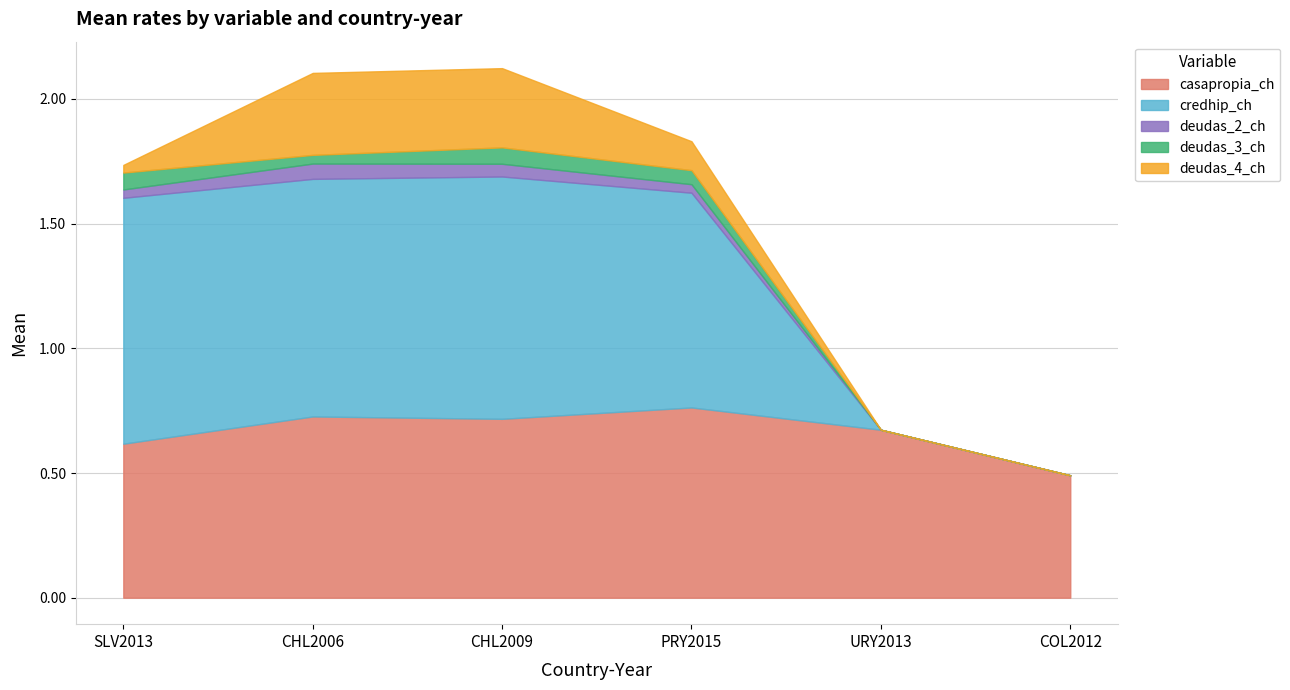

Rank the series by their maximum value, from lowest to highest.

deudas_2_ch, deudas_3_ch, deudas_4_ch, casapropia_ch, credhip_ch